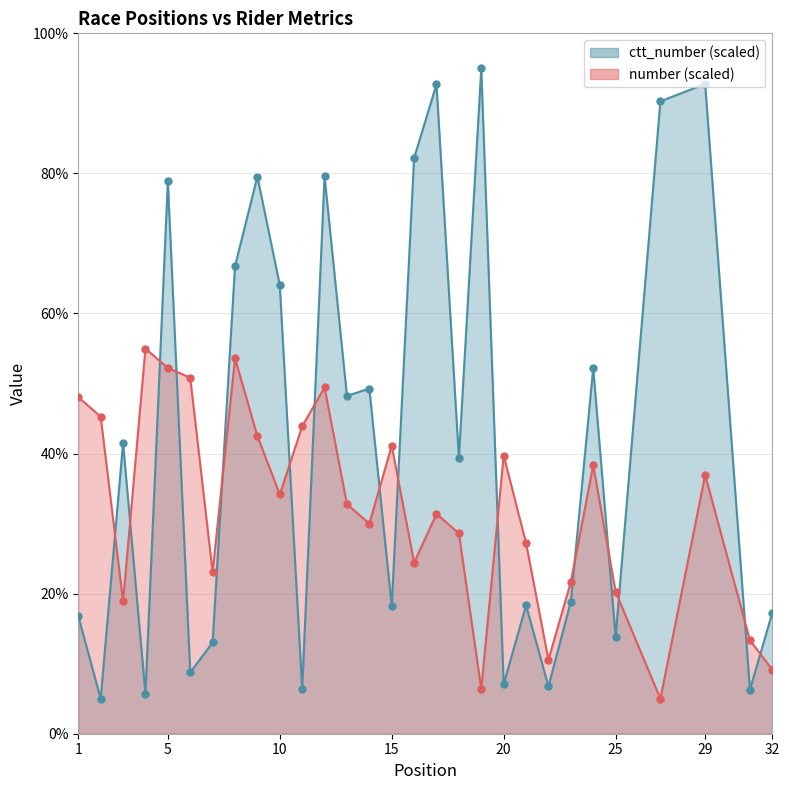

At how many categories does at least one series exceed 57?

10